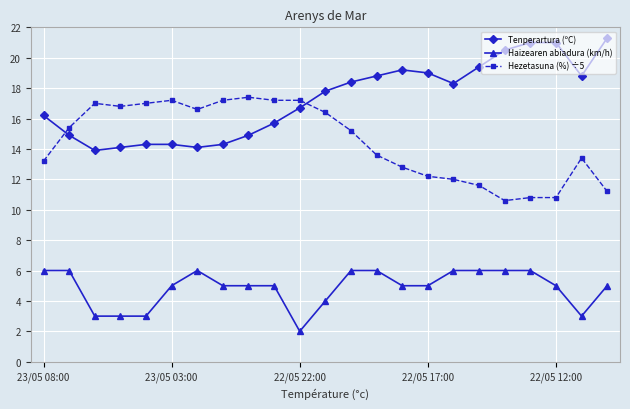

What is the sum of all Tenperartura (ºC) values?

396.9